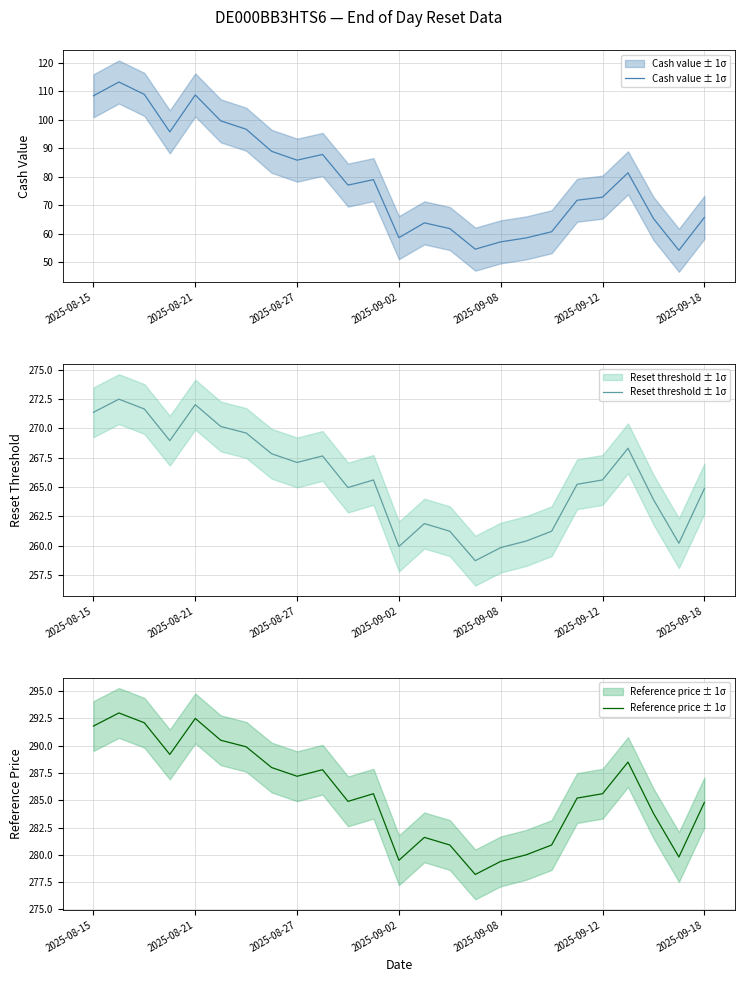

What is the sum of the Reset threshold ± 1σ values at 2025-09-18 and 14?

530.8